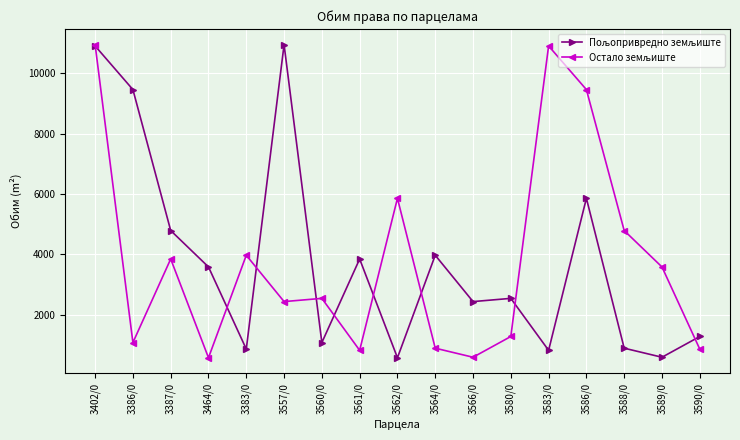

What is the label of the 2nd point from the right?

3589/0